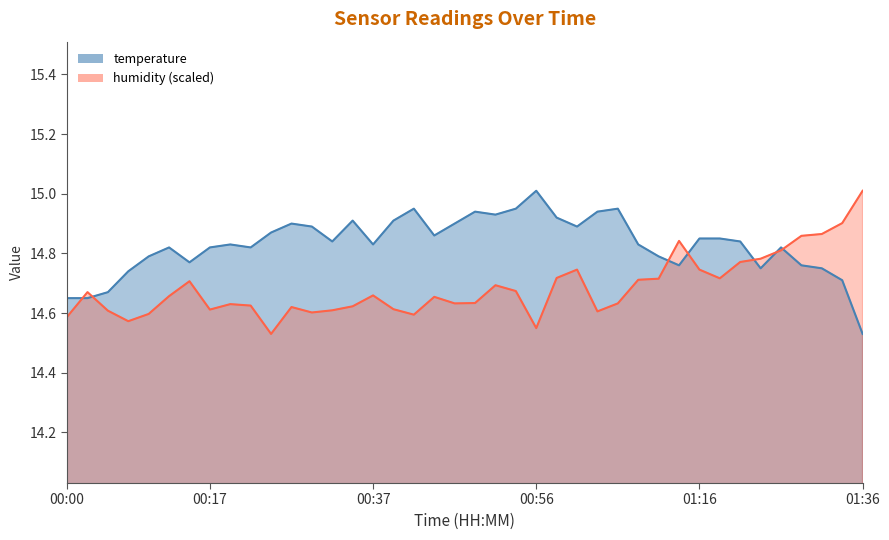

Is it true that humidity equals 21.8 at 01:11?

False